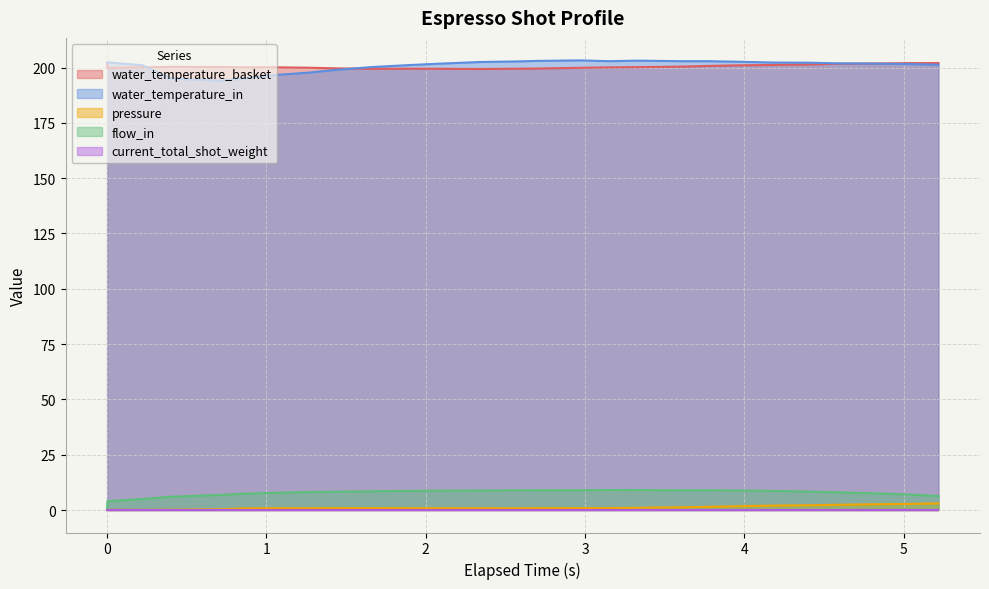

What is the maximum value for flow_in?

9.0